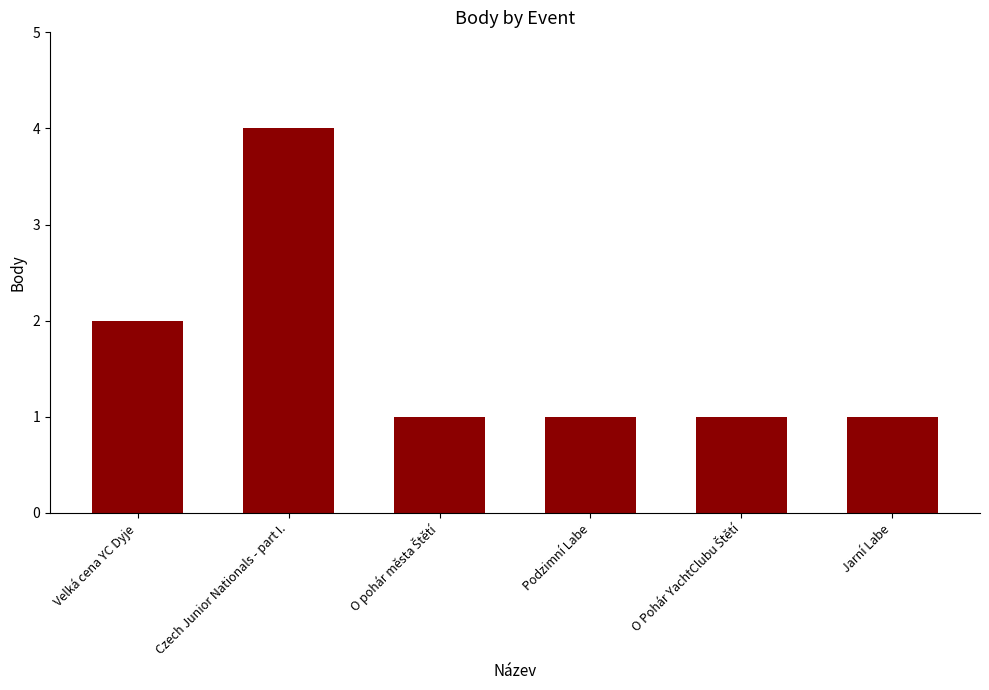

True or false: the data shows 0 at Jarní Labe.

False